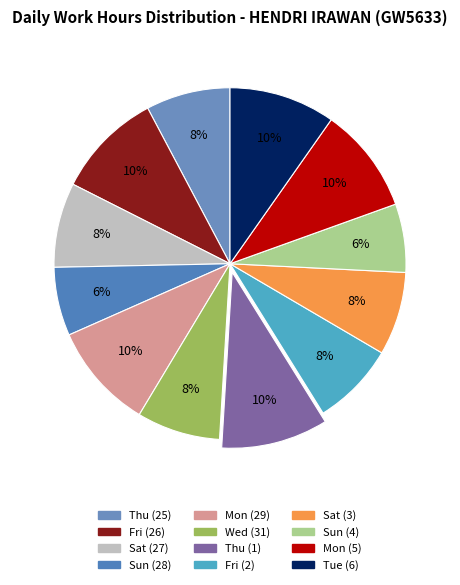

Rank the categories by value from lowest to highest.

Sun (4), Sun (28), Sat (3), Wed (31), Fri (2), Thu (25), Sat (27), Mon (5), Tue (6), Mon (29), Fri (26), Thu (1)